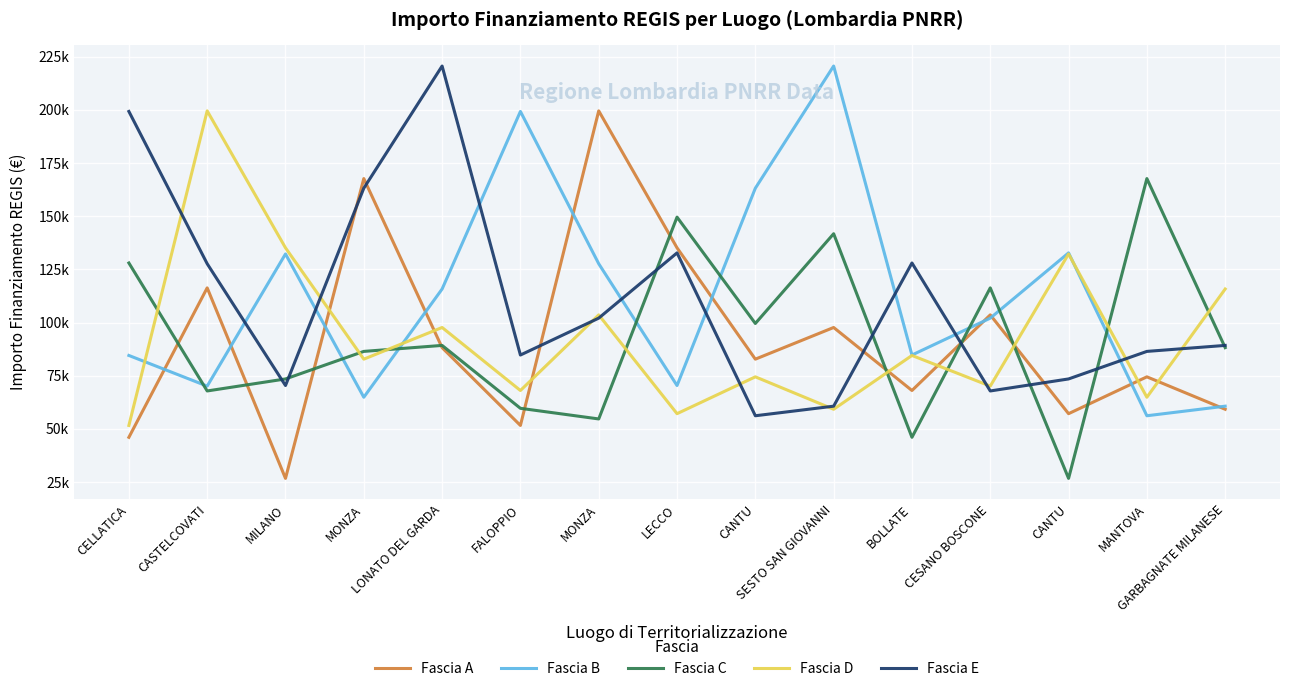

Which has a higher value, MONZA or MANTOVA?

MONZA